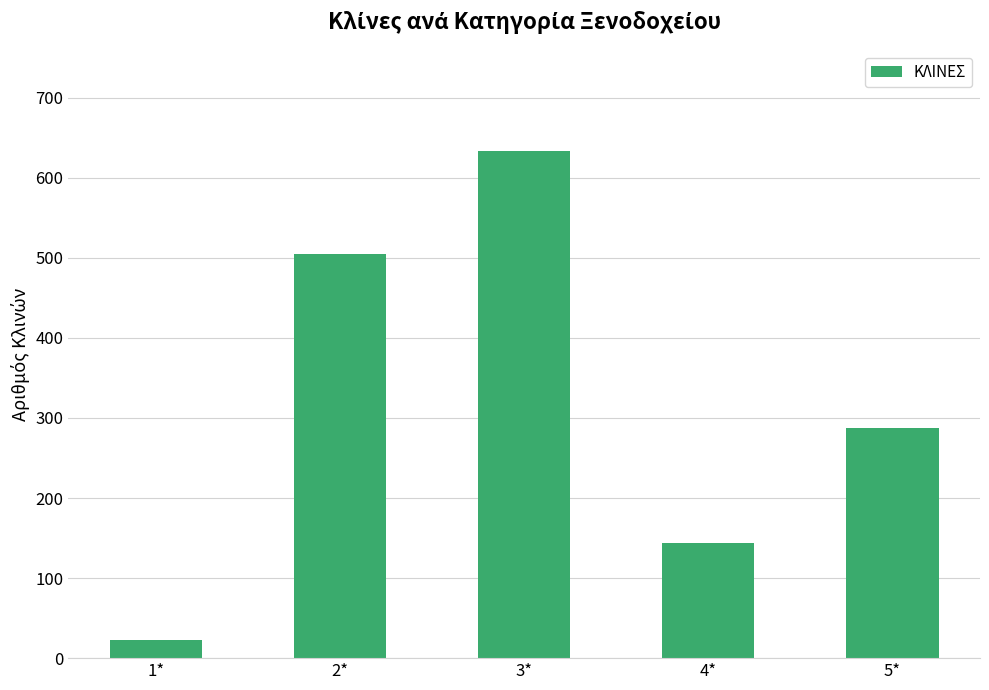

What is the difference between the maximum and second lowest values?

489